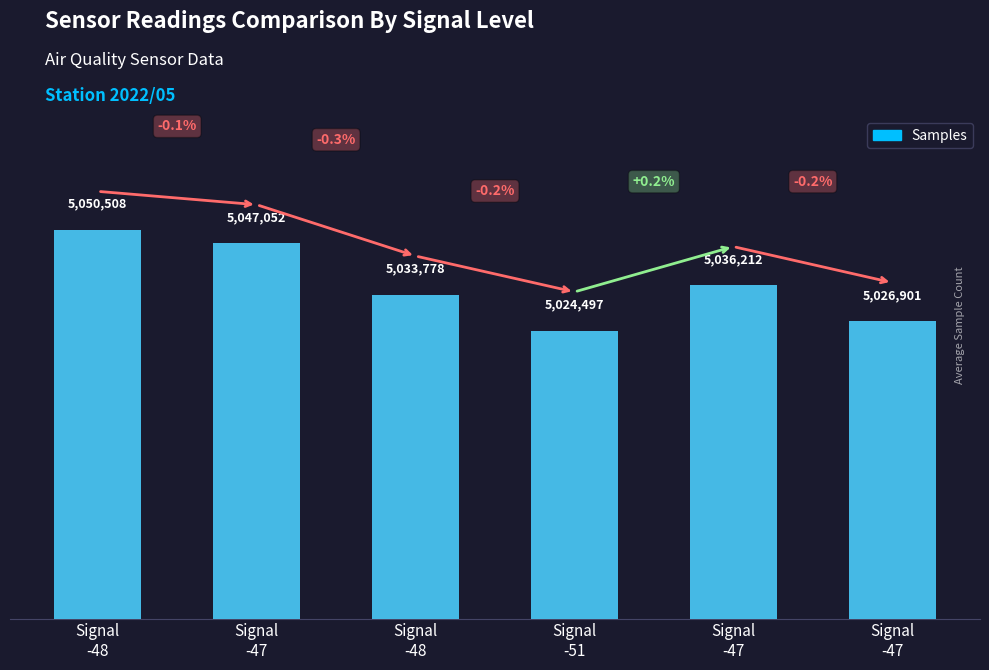

Rank the categories by value from lowest to highest.

Signal
-51, Signal
-47, Signal
-48, Signal
-47, Signal
-47, Signal
-48